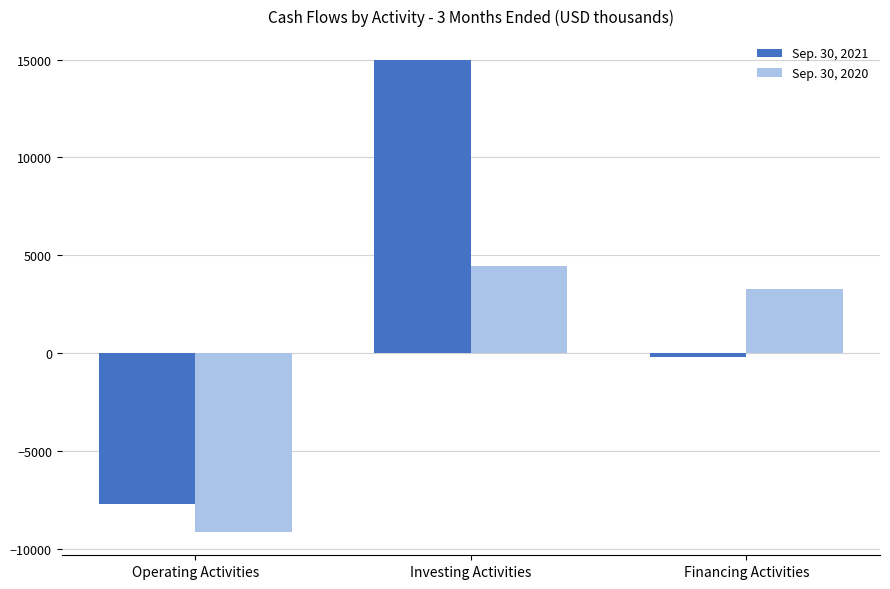

What is the difference between the highest and lowest values at Financing Activities?

3454